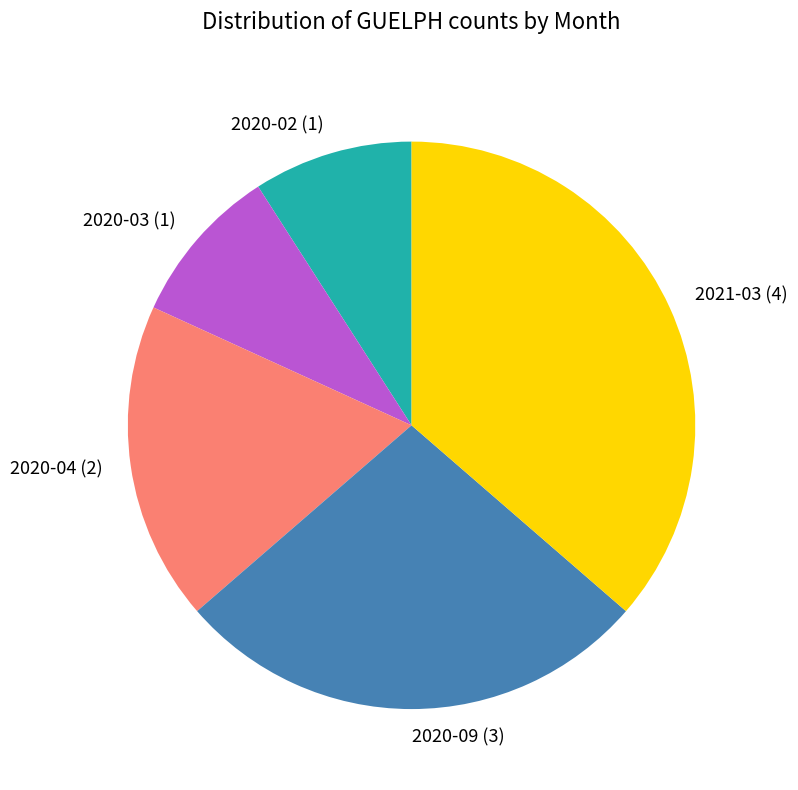

Combined, do 2020-03 and 2020-04 account for over 50%?

No